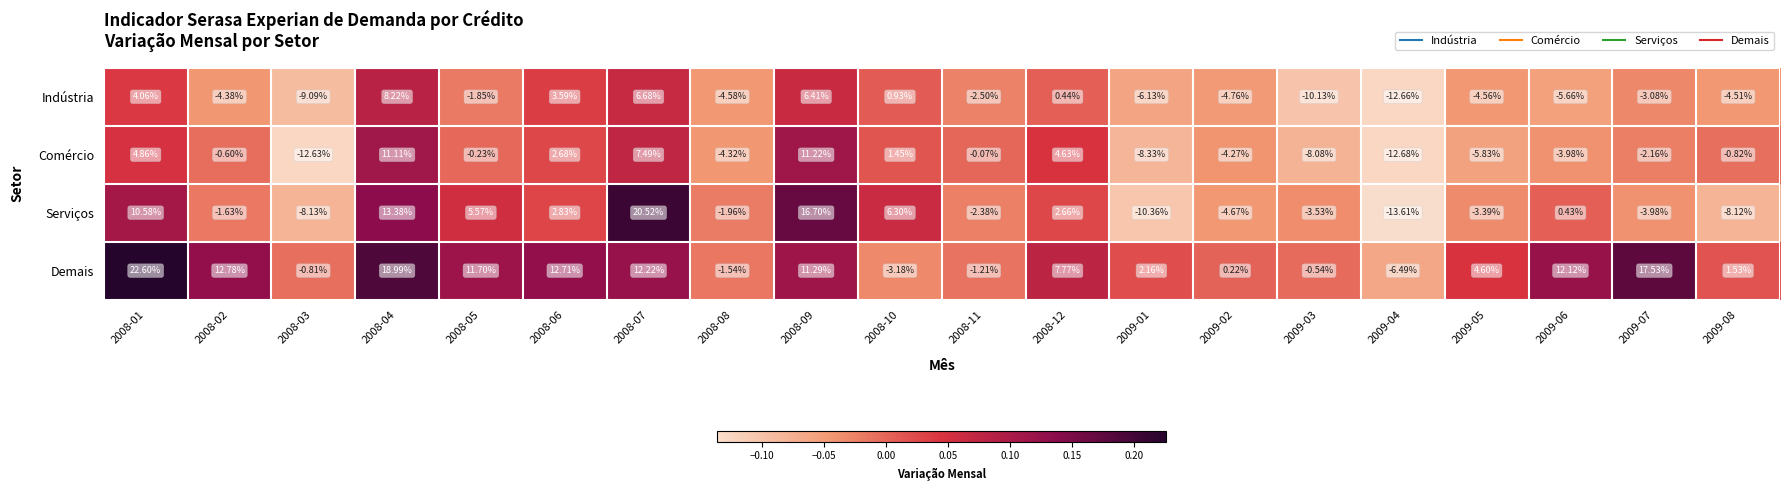

List the series in order of their peak value, highest first.

Demais, Serviços, Comércio, Indústria